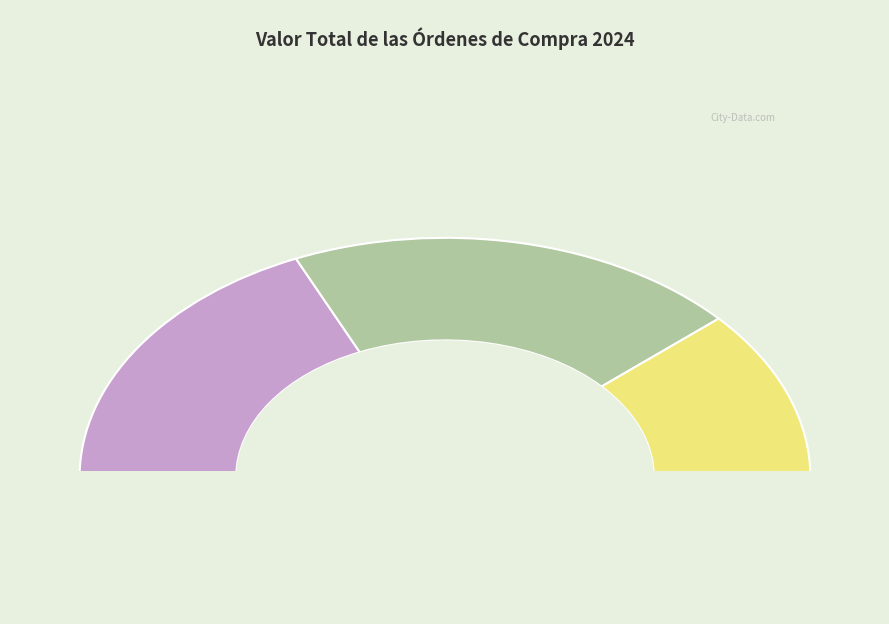

What is the largest slice in the pie chart?

ORDEN DE COMPRA FONAM 2024 (133921)